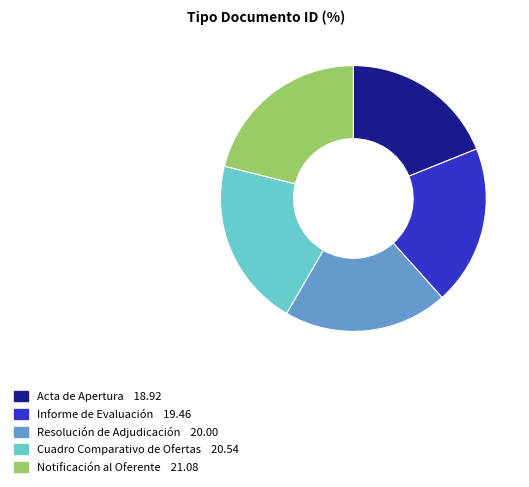

The Acta de Apertura slice represents 19% of the pie. True or false?

True